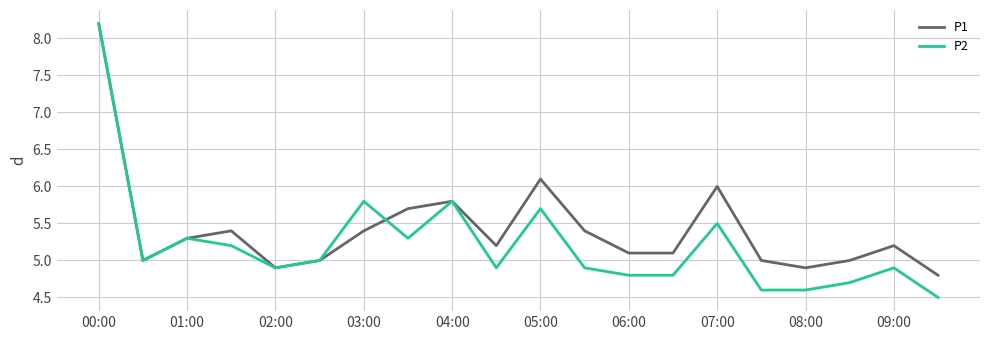

Which series has the largest total across all categories?

P1